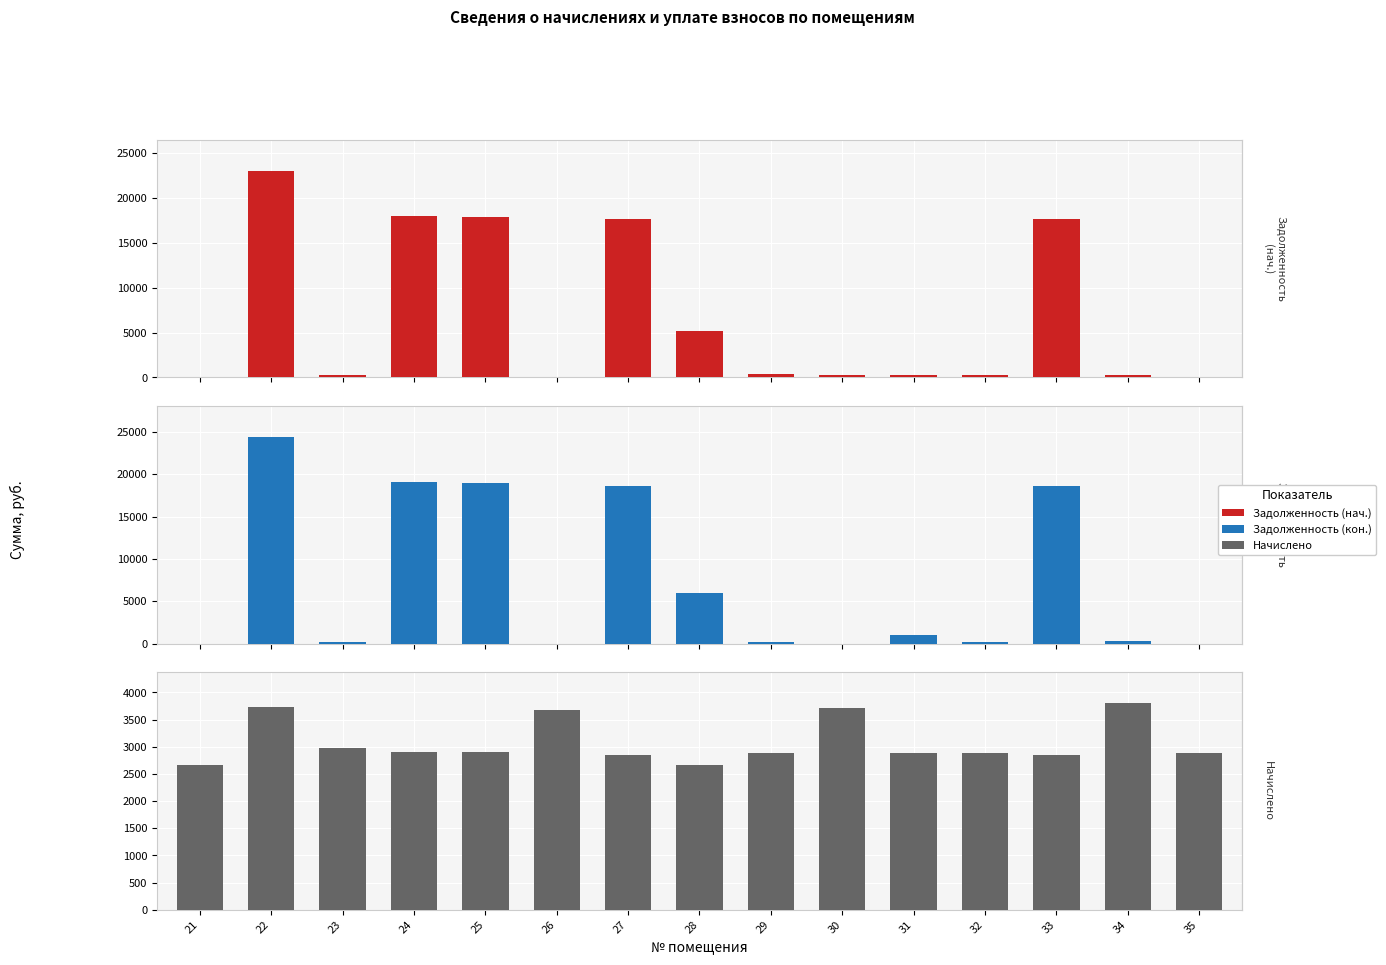

Which label corresponds to the smallest value in the chart?

21